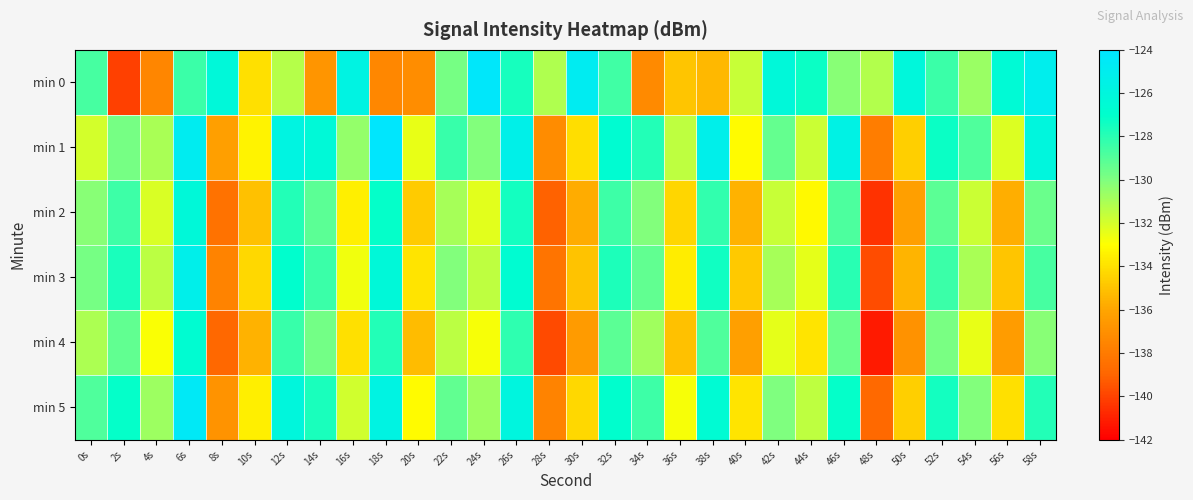

Reading left to right, what are all the values shown in this chart?

min 0: 0s=-128.7	2s=-140.1	4s=-137.5	6s=-128.4	8s=-126.2	10s=-134.0	12s=-131.3	14s=-136.8	16s=-125.7	18s=-137.4	20s=-137.1	22s=-129.8	24s=-124.3	26s=-127.6	28s=-131.1	30s=-124.8	32s=-128.5	34s=-137.3	36s=-134.9	38s=-135.3	40s=-131.7	42s=-126.2	44s=-127.3	46s=-130.3	48s=-131.2	50s=-126.2	52s=-128.4	54s=-130.6	56s=-126.5	58s=-125.1
min 1: 0s=-132.0	2s=-129.8	4s=-131.0	6s=-124.9	8s=-136.3	10s=-133.4	12s=-125.8	14s=-126.3	16s=-130.5	18s=-124.1	20s=-132.5	22s=-128.3	24s=-130.1	26s=-125.4	28s=-137.2	30s=-134.1	32s=-126.7	34s=-127.8	36s=-131.5	38s=-125.2	40s=-133.1	42s=-129.4	44s=-131.8	46s=-125.6	48s=-137.9	50s=-134.6	52s=-127.3	54s=-128.9	56s=-132.2	58s=-126.0
min 2: 0s=-130.2	2s=-128.5	4s=-132.1	6s=-126.3	8s=-138.4	10s=-135.1	12s=-127.8	14s=-129.2	16s=-133.5	18s=-127.1	20s=-134.7	22s=-130.9	24s=-132.3	26s=-127.5	28s=-139.1	30s=-135.8	32s=-128.5	34s=-130.1	36s=-134.4	38s=-128.2	40s=-135.6	42s=-131.7	44s=-133.2	46s=-128.8	48s=-140.5	50s=-136.3	52s=-129.2	54s=-131.8	56s=-135.7	58s=-129.5
min 3: 0s=-129.8	2s=-127.6	4s=-131.4	6s=-125.2	8s=-137.6	10s=-134.3	12s=-126.9	14s=-128.4	16s=-132.7	18s=-126.3	20s=-133.9	22s=-130.1	24s=-131.5	26s=-126.7	28s=-138.3	30s=-135.0	32s=-127.7	34s=-129.3	36s=-133.6	38s=-127.4	40s=-134.8	42s=-130.9	44s=-132.4	46s=-128.0	48s=-139.7	50s=-135.5	52s=-128.4	54s=-131.0	56s=-134.9	58s=-128.7
min 4: 0s=-131.1	2s=-129.3	4s=-132.9	6s=-126.7	8s=-138.9	10s=-135.6	12s=-128.3	14s=-129.7	16s=-134.0	18s=-127.8	20s=-135.2	22s=-131.4	24s=-132.8	26s=-128.1	28s=-139.8	30s=-136.5	32s=-129.2	34s=-130.8	36s=-135.1	38s=-128.9	40s=-136.3	42s=-132.4	44s=-133.9	46s=-129.5	48s=-141.2	50s=-136.9	52s=-129.9	54s=-132.5	56s=-136.4	58s=-130.2
min 5: 0s=-128.9	2s=-127.1	4s=-130.7	6s=-124.5	8s=-136.8	10s=-133.5	12s=-126.1	14s=-127.6	16s=-131.9	18s=-125.7	20s=-133.1	22s=-129.3	24s=-130.7	26s=-125.9	28s=-137.6	30s=-134.3	32s=-126.9	34s=-128.5	36s=-132.8	38s=-126.6	40s=-133.9	42s=-130.0	44s=-131.5	46s=-127.1	48s=-138.8	50s=-134.6	52s=-127.5	54s=-130.1	56s=-134.0	58s=-127.8